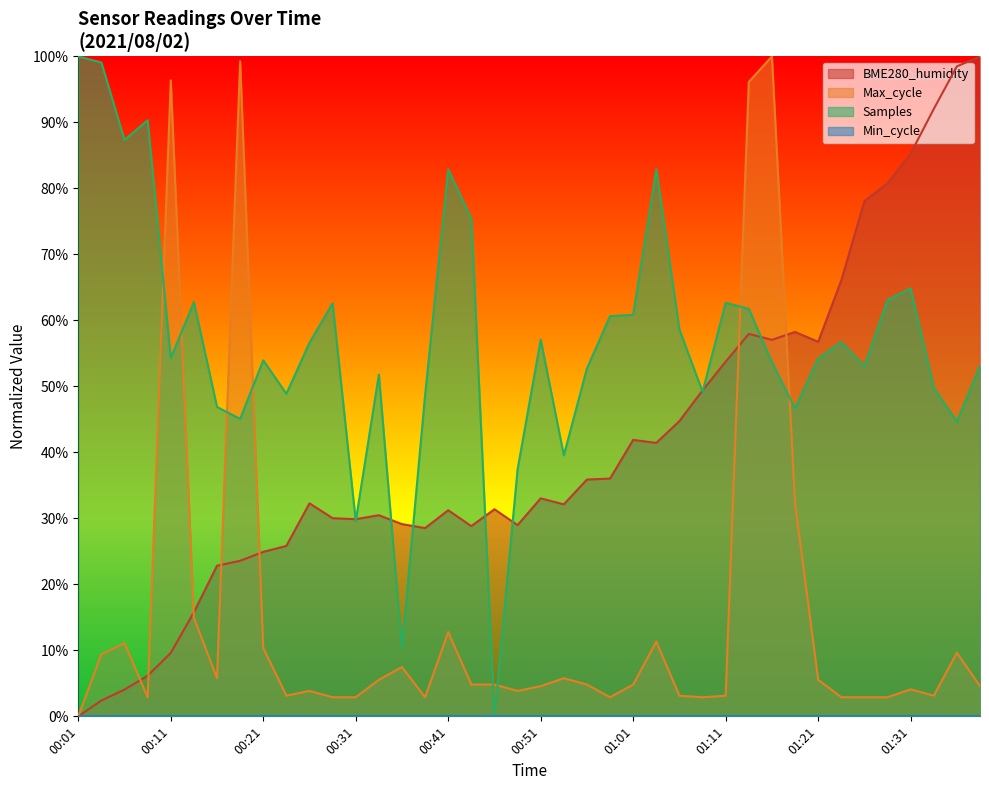

Which series has the widest spread of values?

Samples